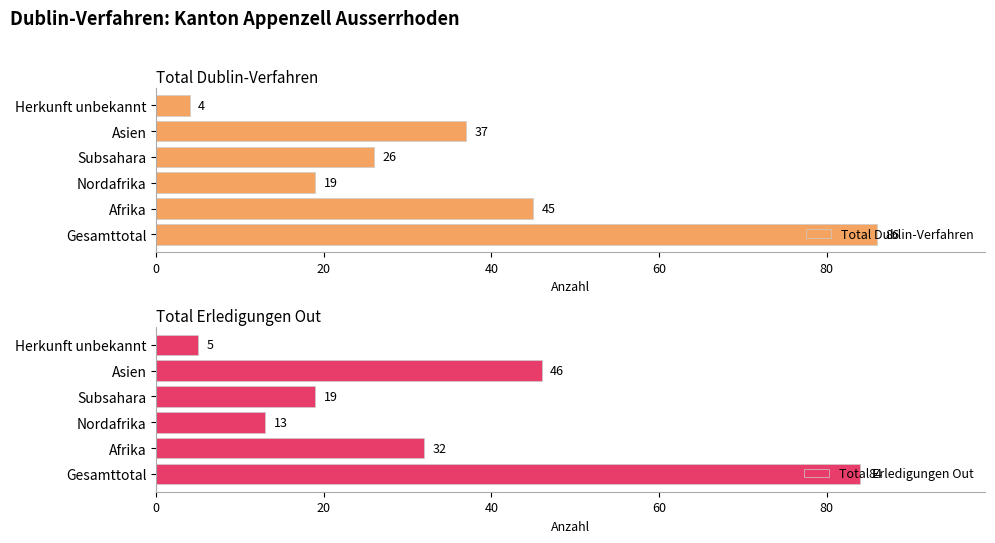

Is it true that Total Dublin-Verfahren equals 72 at Afrika?

False